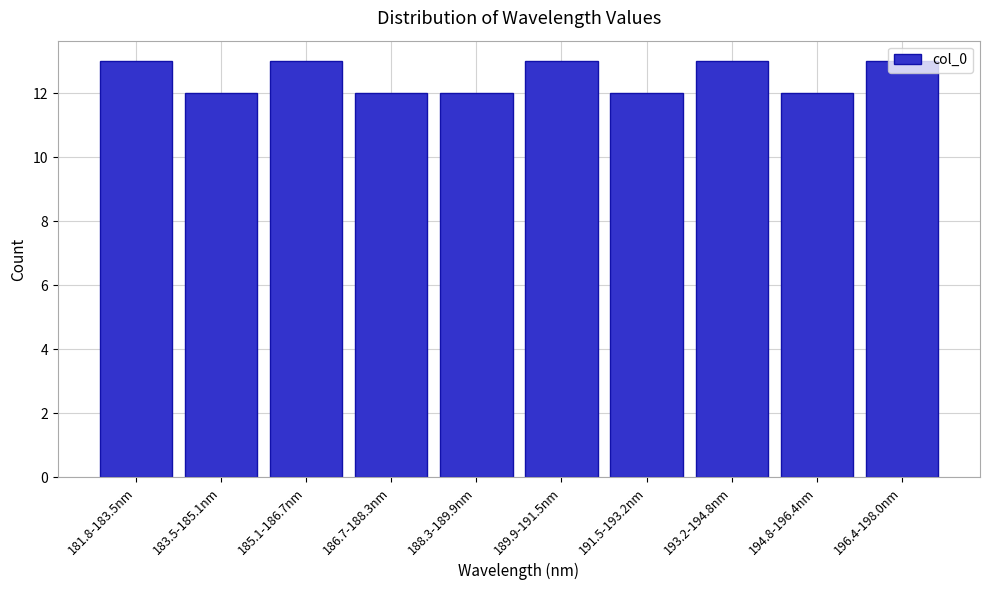

What is the sum of the values at 191.5-193.2nm and 185.1-186.7nm?

25